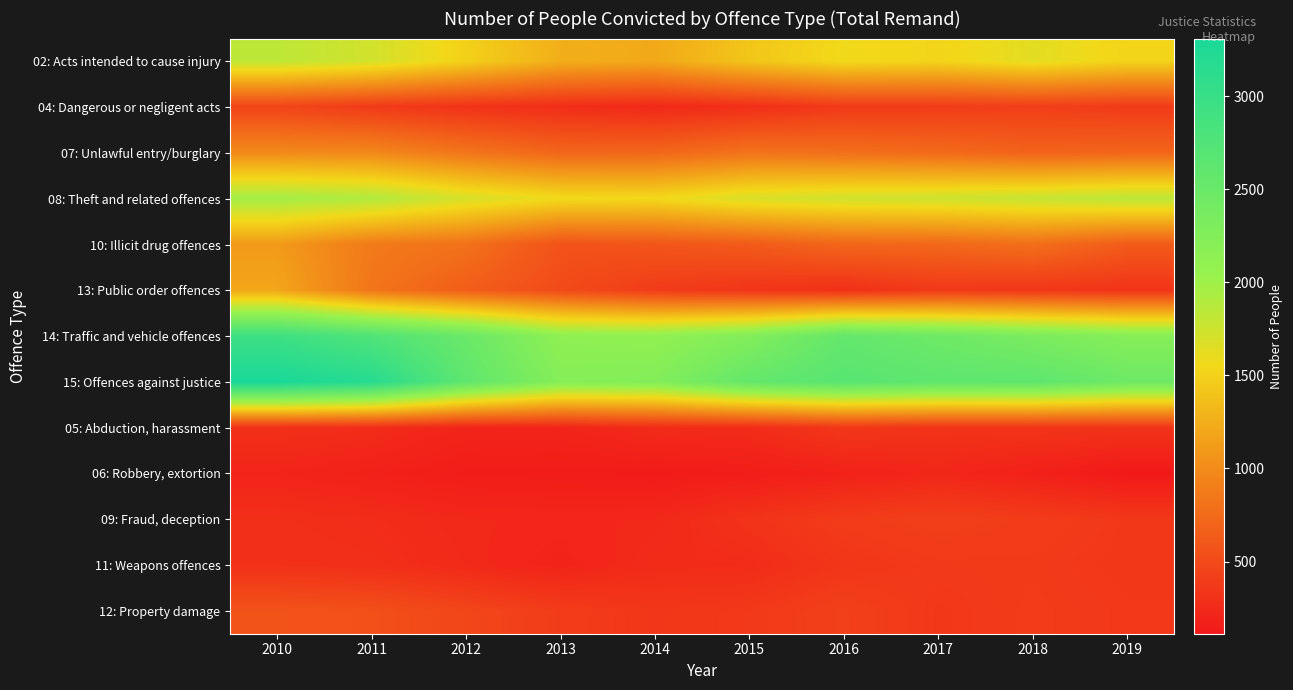

At which category does the chart reach its peak across all series?

2010